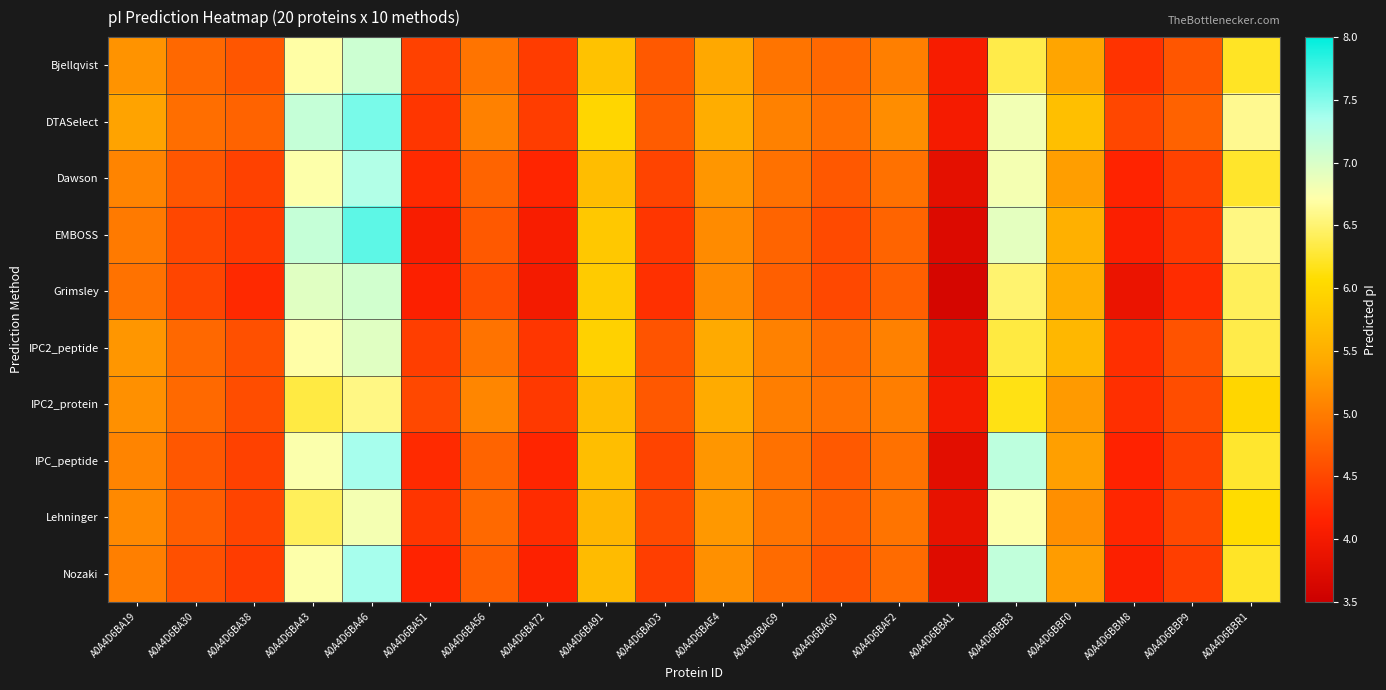

At how many categories does at least one series exceed 5?

11